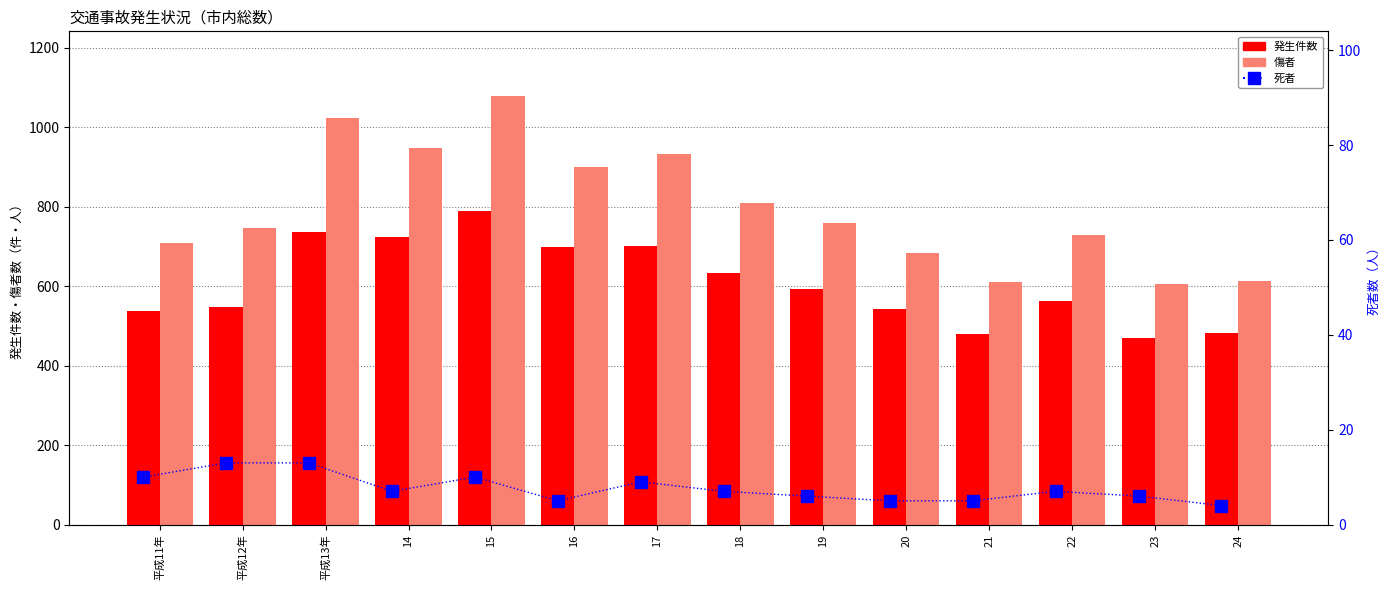

How many series are shown in this chart?

3